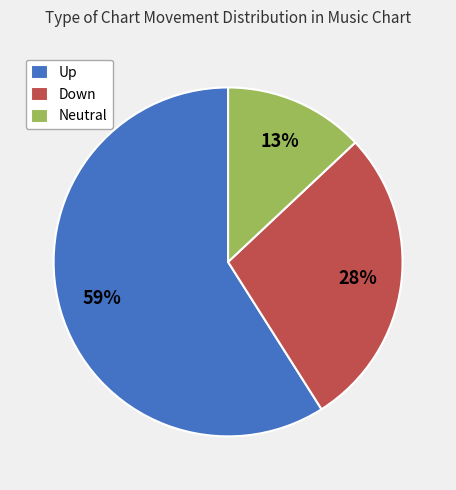

Does Down account for over 50% of the chart?

No